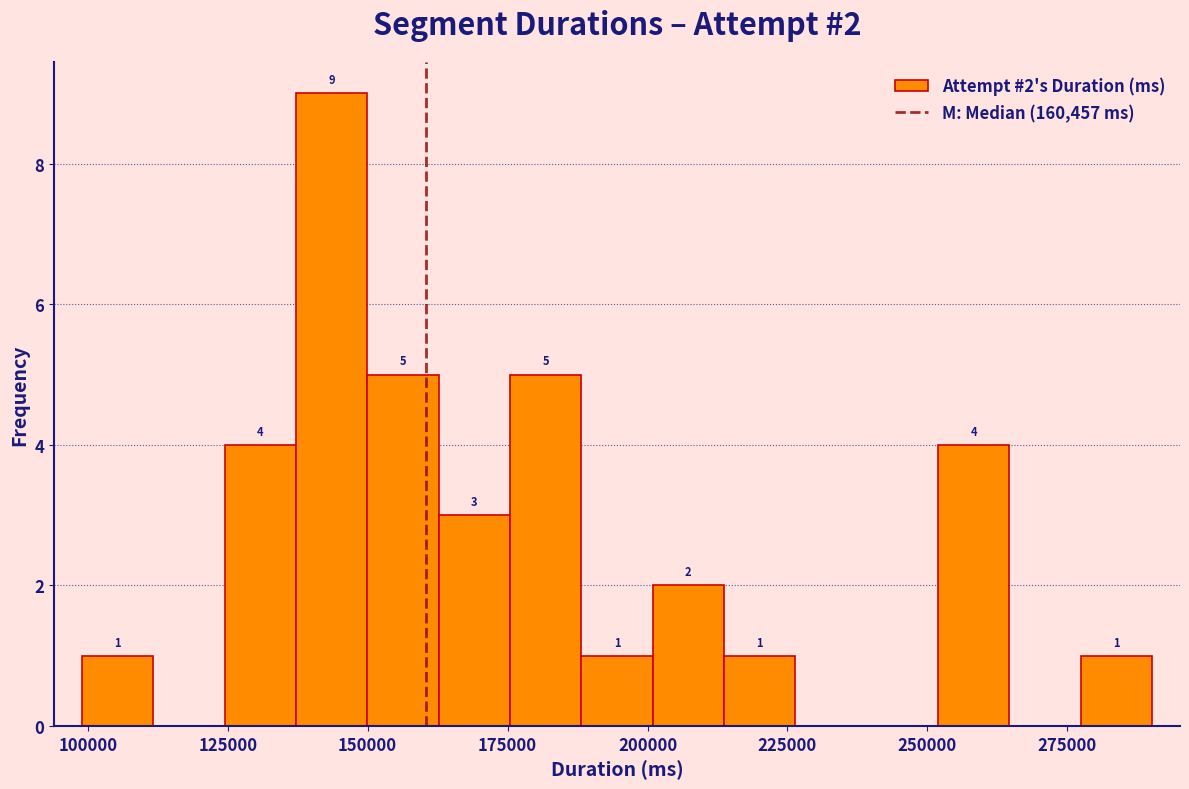

Read against the x-axis, roughly where is the centre of the tallest bar?

145000